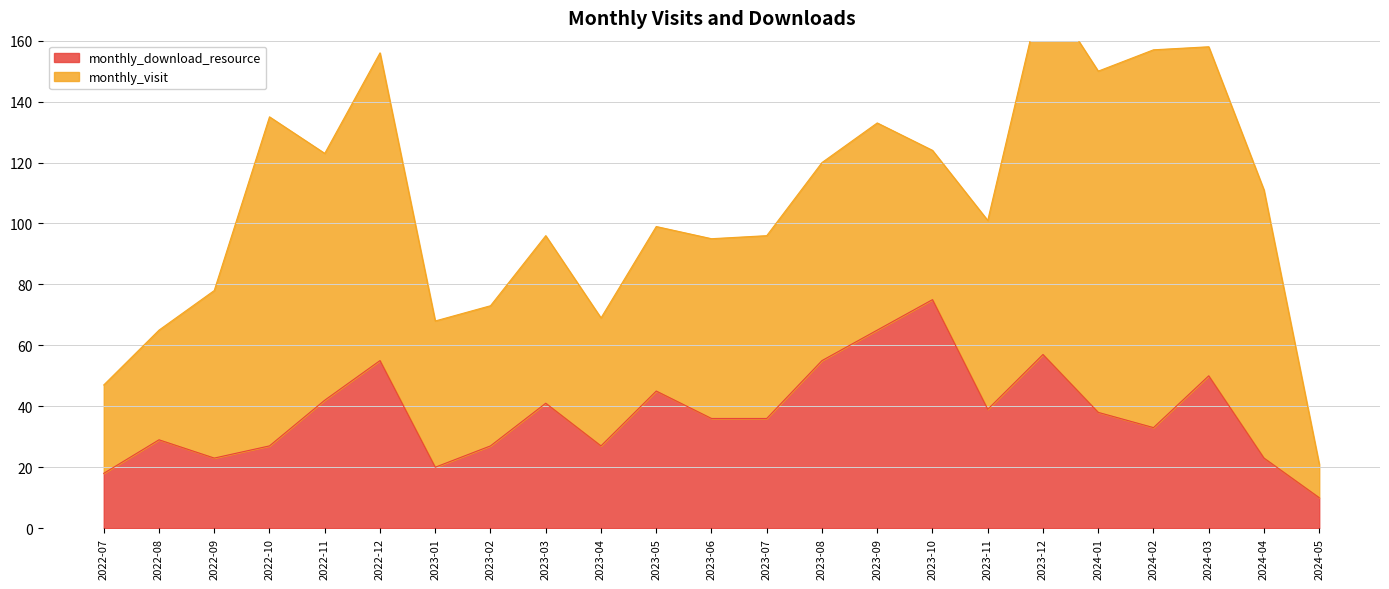

The value of monthly_download_resource at 2023-03 is 41. True or false?

True